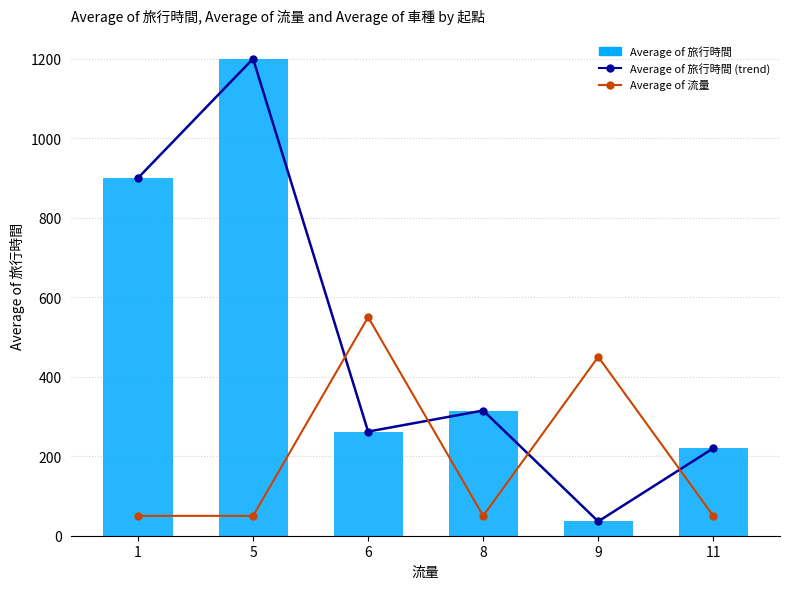

How many groups of bars are there?

6